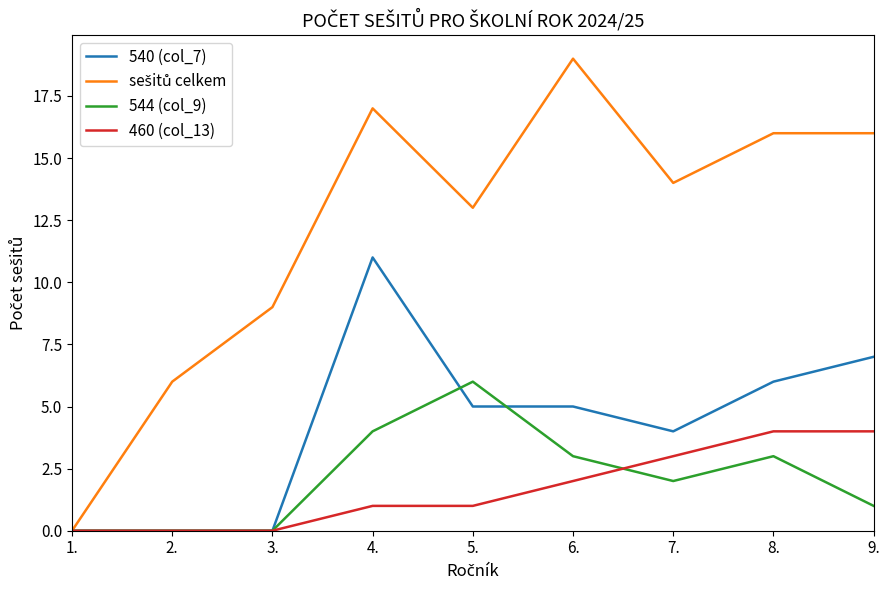

What position from the right is 6.?

4